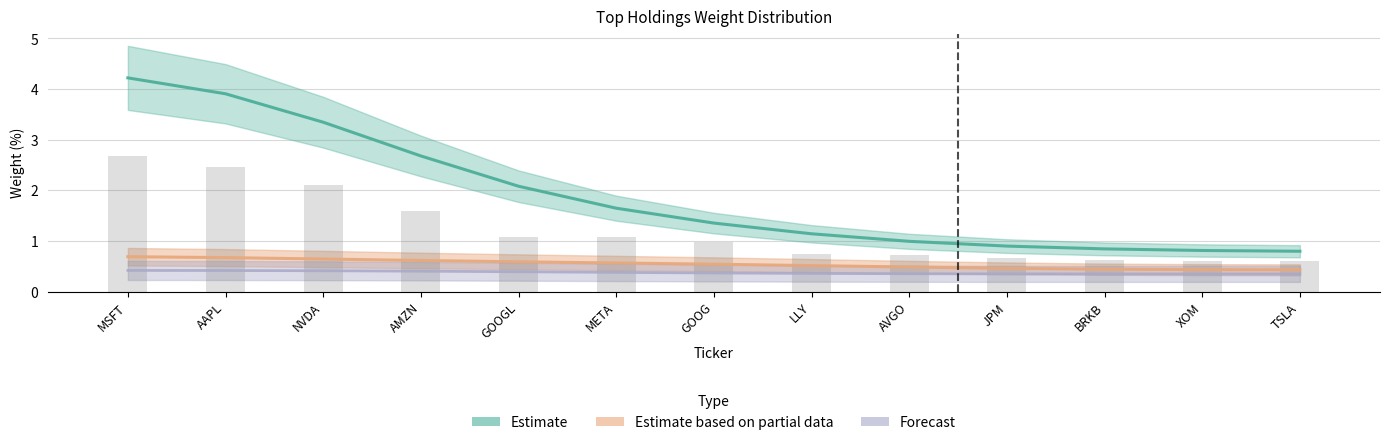

The value of Forecast at AAPL is 0.6. True or false?

False